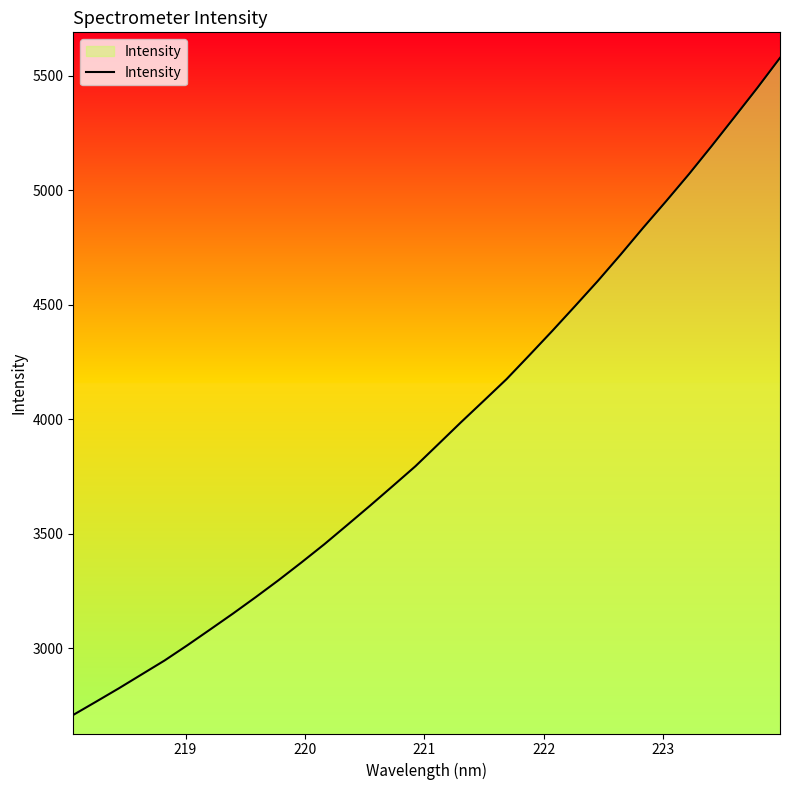

What is the difference between the maximum and minimum values?

2870.3